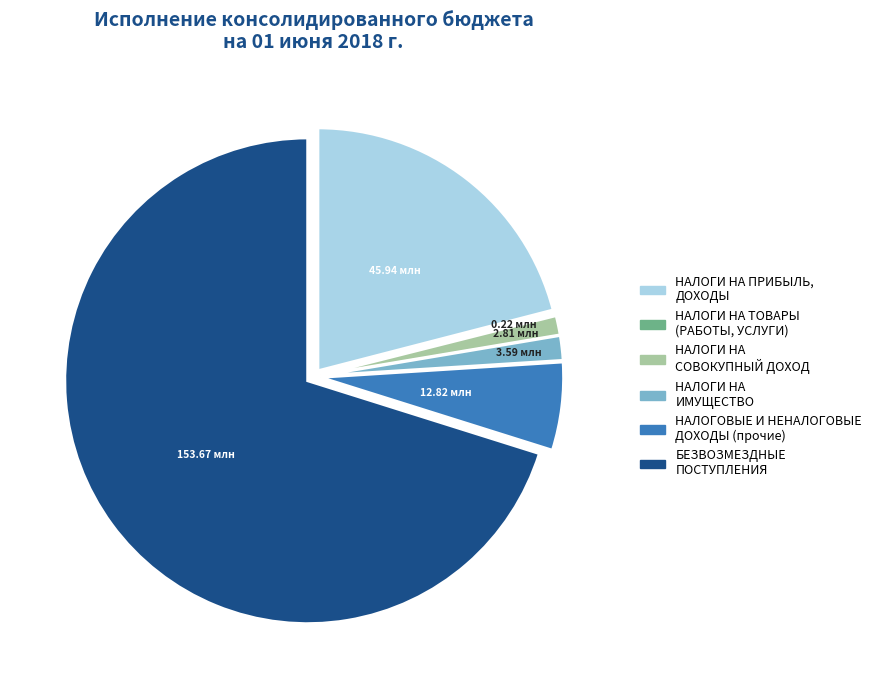

Does НАЛОГИ НА ПРИБЫЛЬ, ДОХОДЫ account for over 50% of the chart?

No